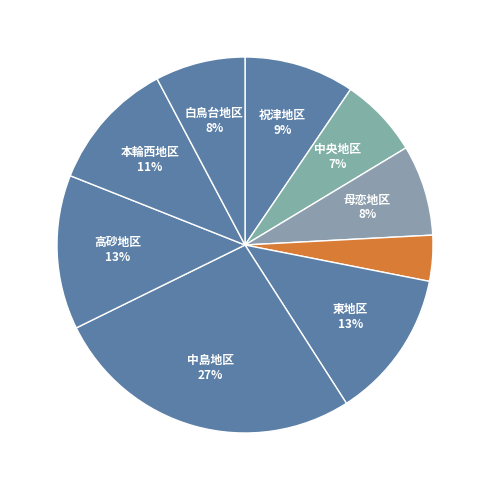

Rank the categories by value from lowest to highest.

輪西地区, 中央地区, 白鳥台地区, 母恋地区, 祝津地区, 本輪西地区, 東地区, 高砂地区, 中島地区